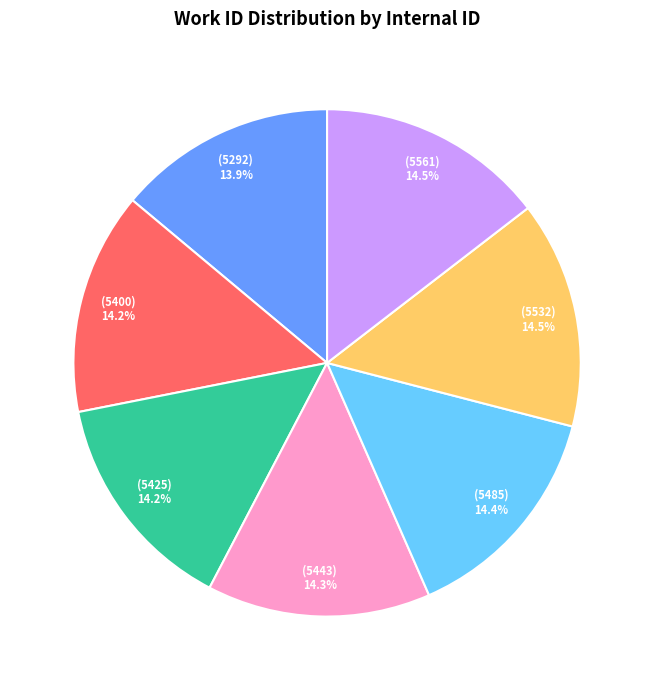

Is there any slice that represents more than half of the pie?

No